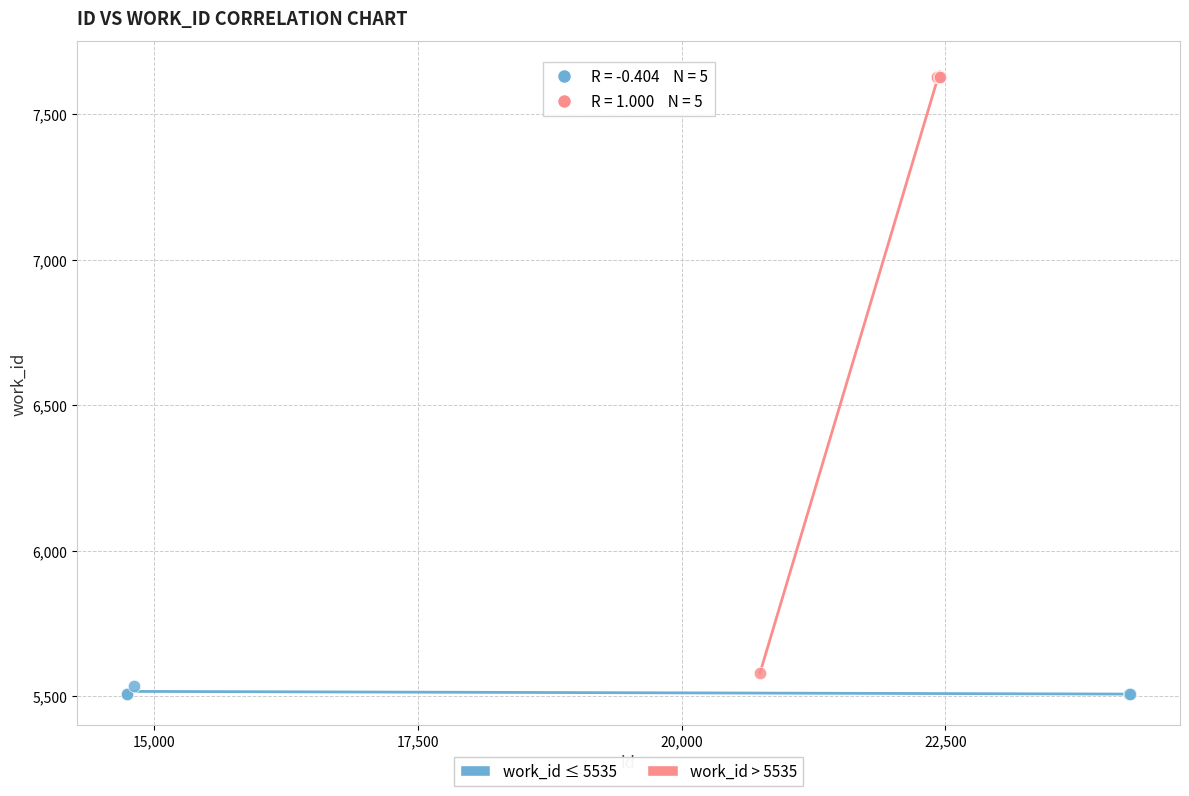

Which series has the largest Y range (max minus min)?

work_id > 5535